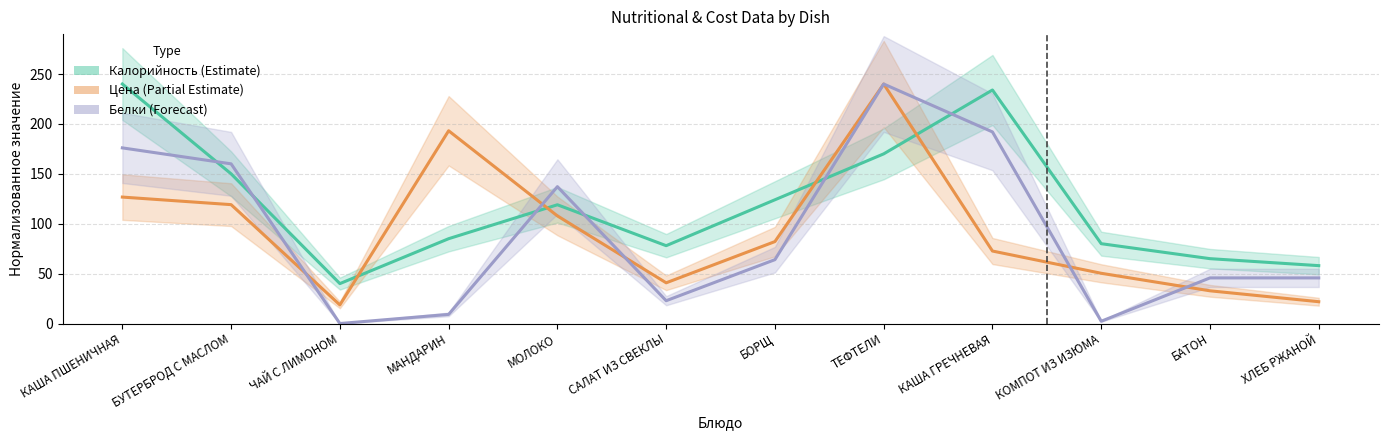

Where is the first local minimum for Цена (Partial Estimate)?

ЧАЙ С ЛИМОНОМ